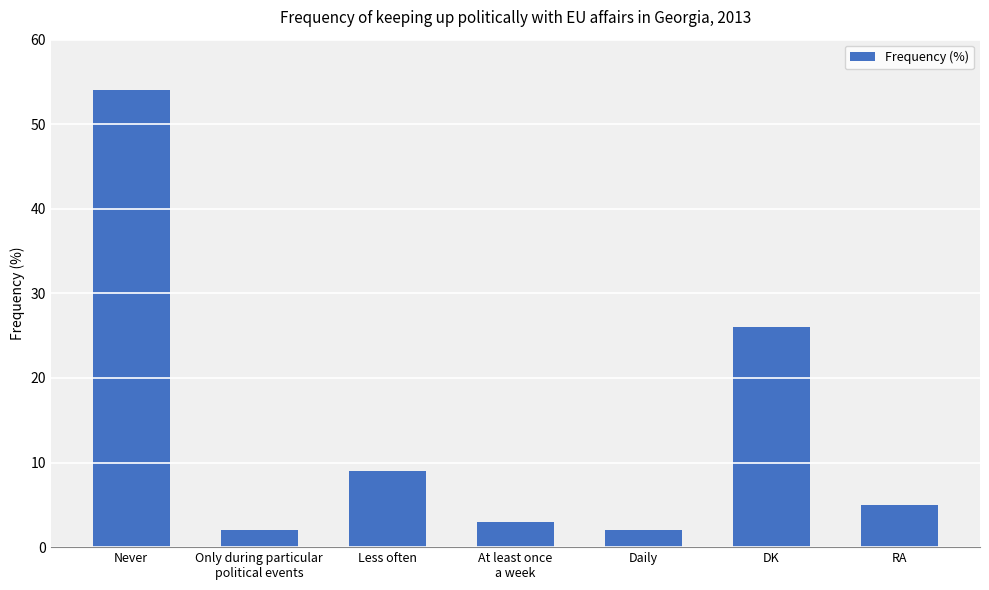

What is the minimum value shown in the chart?

2